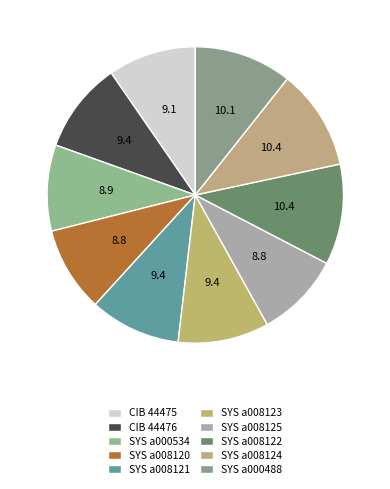

To the nearest percent, what is the difference between the largest and smallest slice percentages?

2%